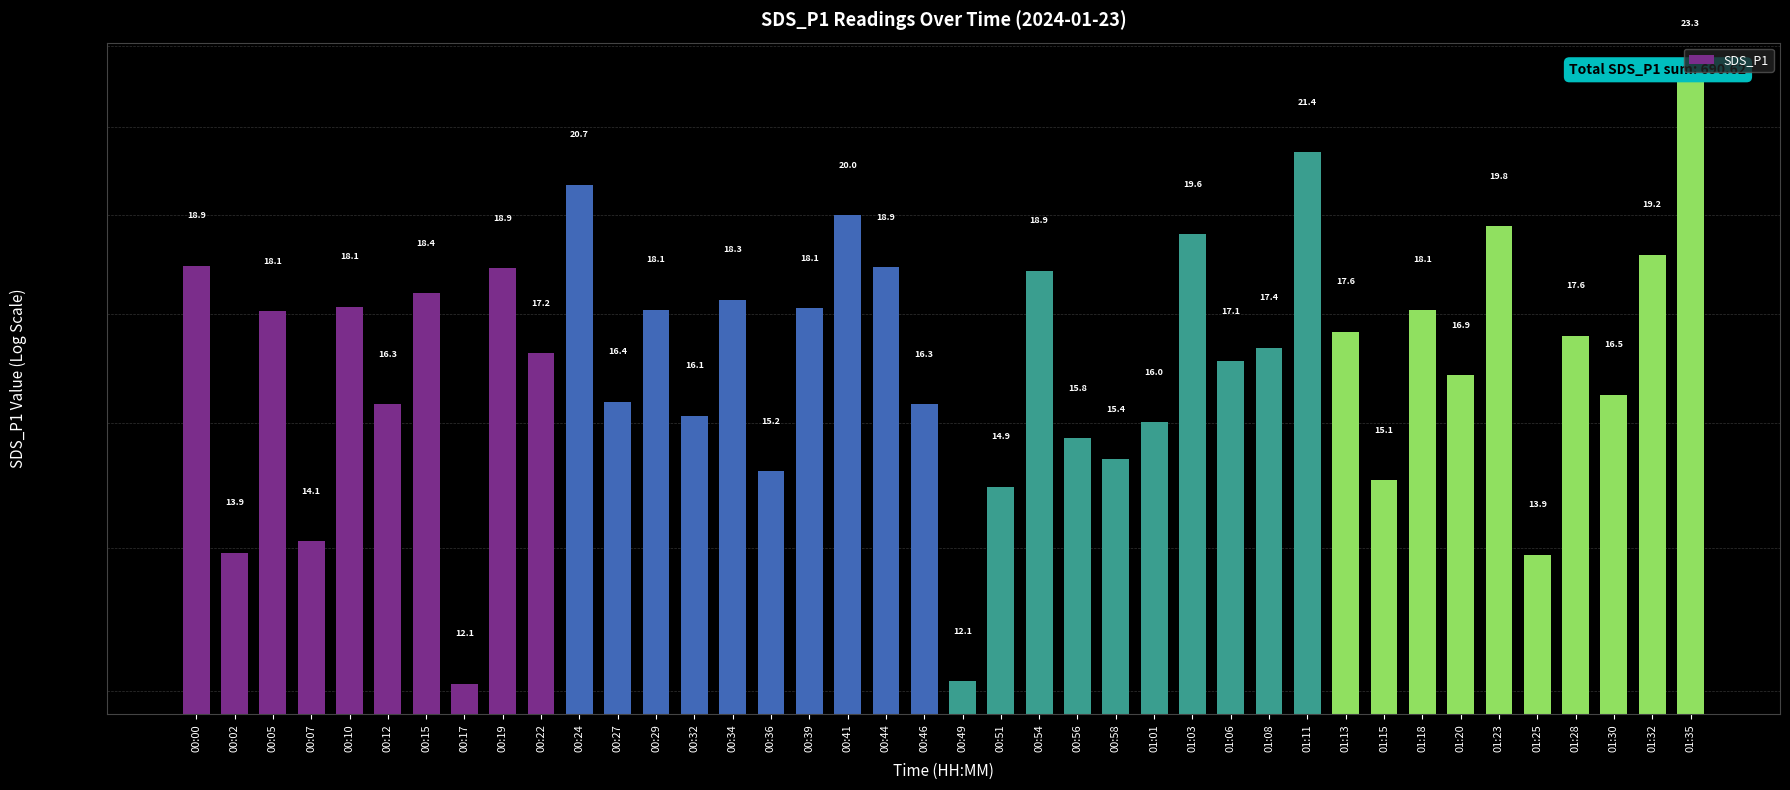

At which label does the data first exceed 17?

00:00